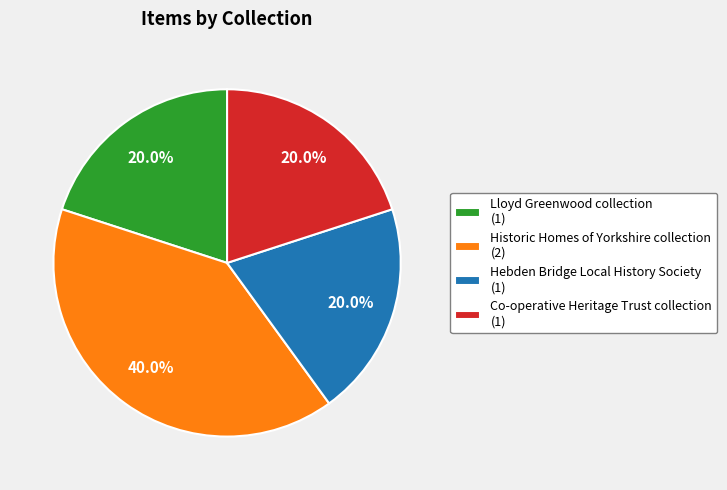

Do Co-operative Heritage Trust collection and Lloyd Greenwood collection together represent more than half of the pie?

No